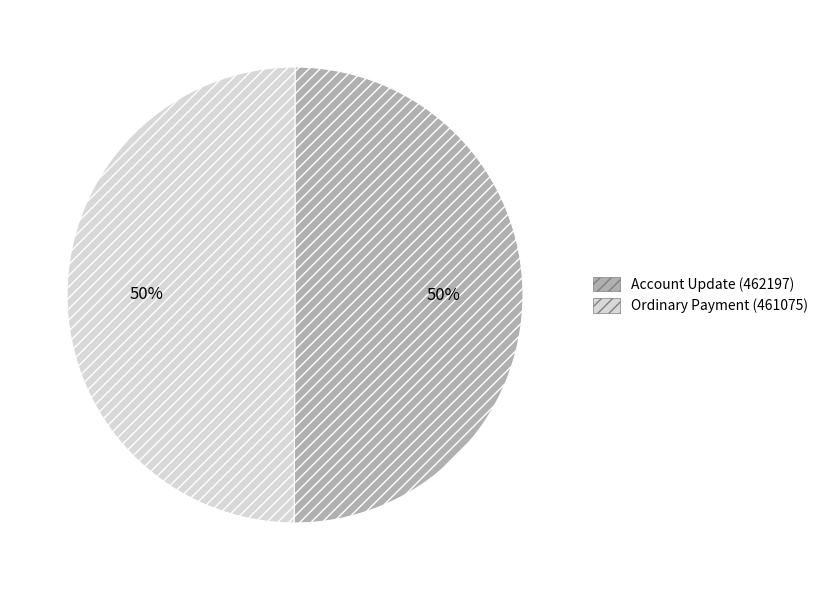

Combined, do Ordinary Payment (461075) and Account Update (462197) account for over 50%?

Yes